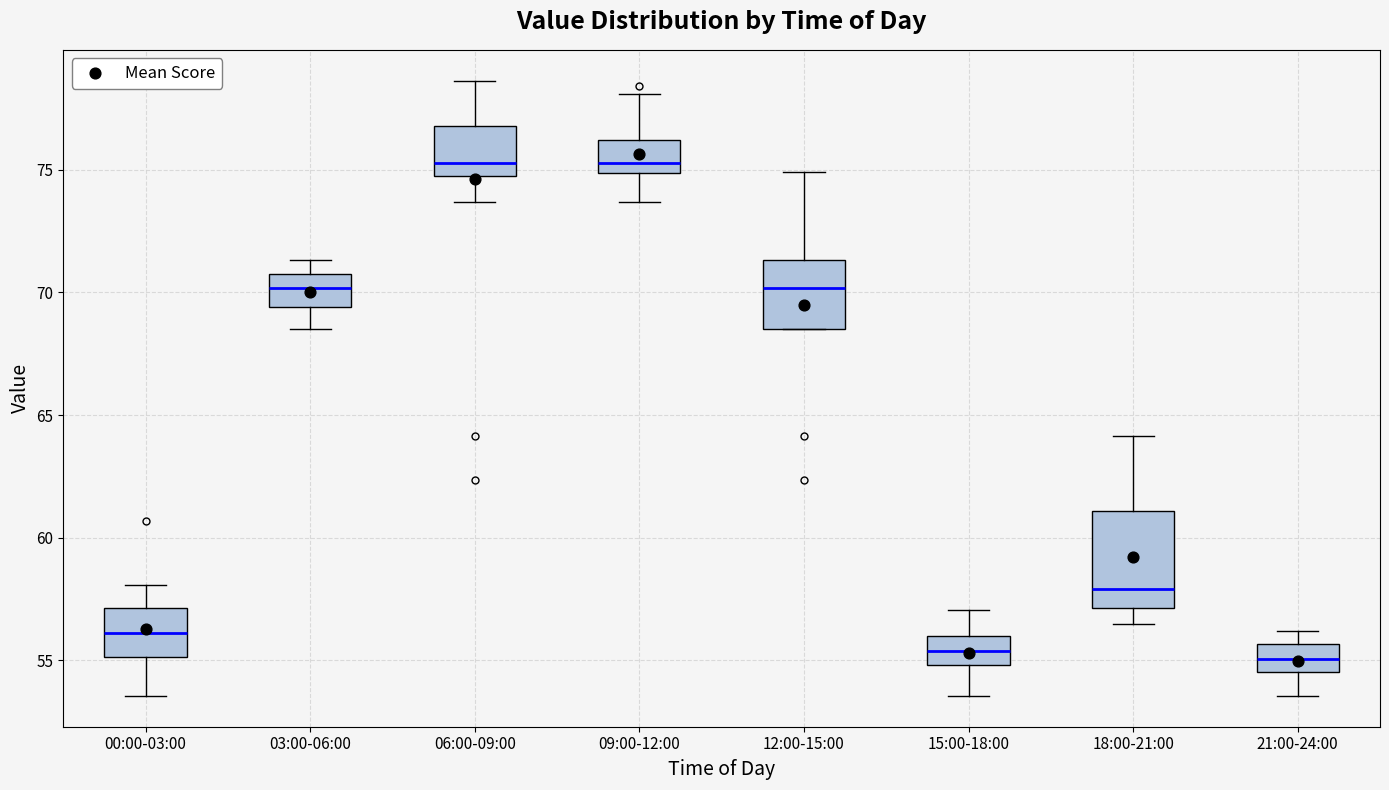

Where is the upper edge of the box for 21:00-24:00 on the y-axis? The values are not printed on the chart, so give them approximately, as read against the axis.

55.5